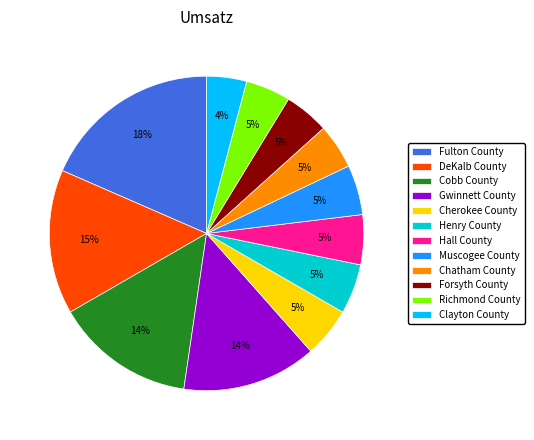

True or false: Cobb County accounts for 14% of the total.

True